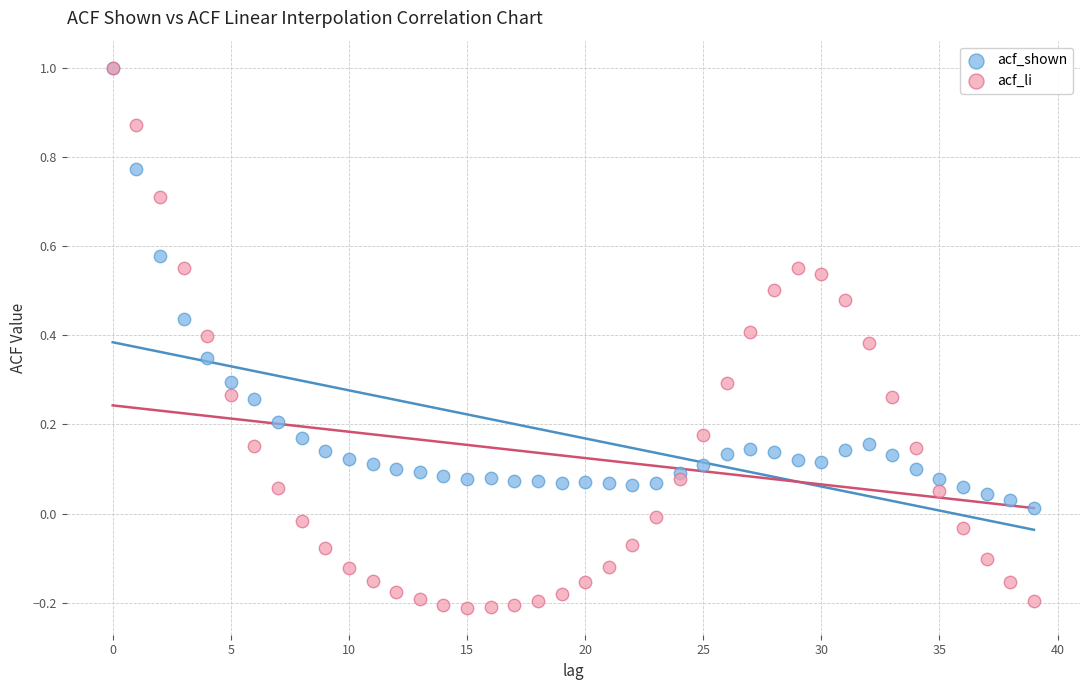

What are all the series names shown in the legend?

acf_shown, acf_li